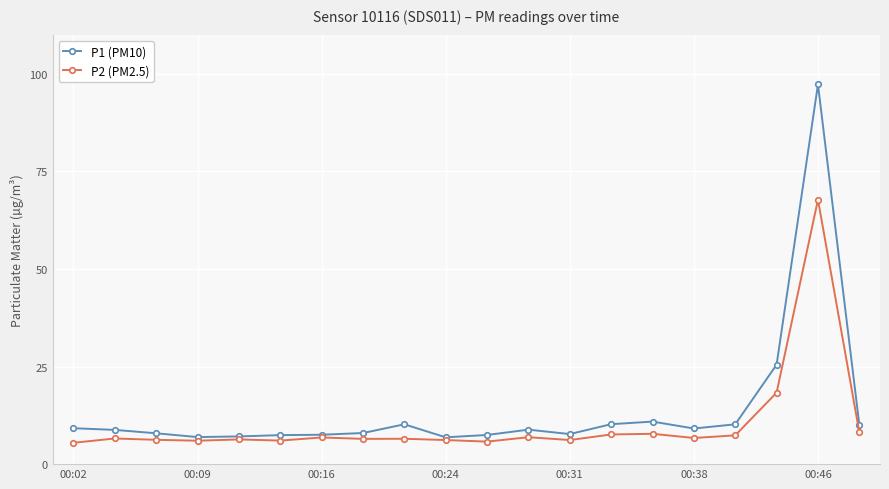

Rank the series by their maximum value, from highest to lowest.

P1 (PM10), P2 (PM2.5)